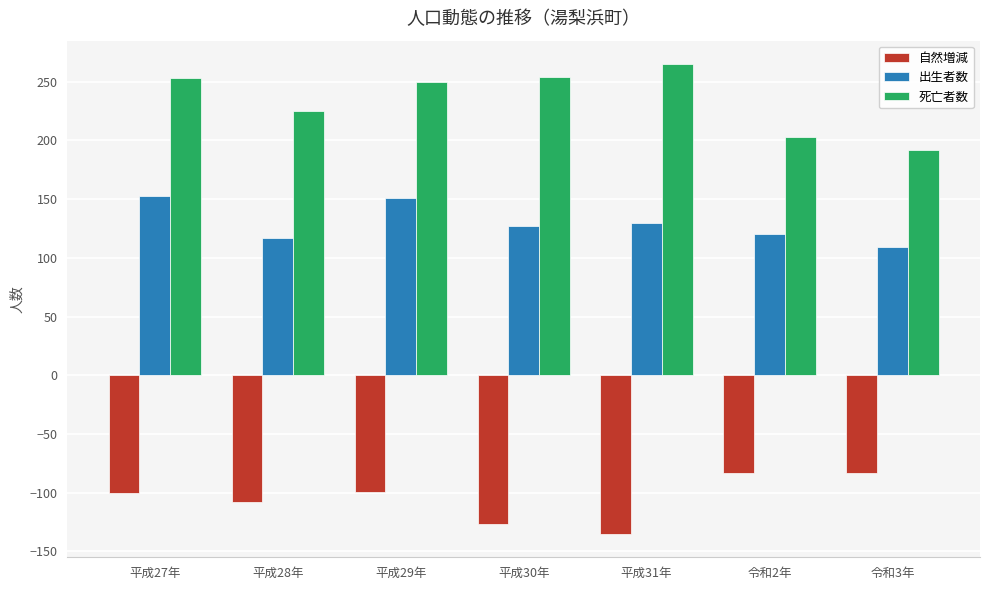

How many bars are there in each group?

3